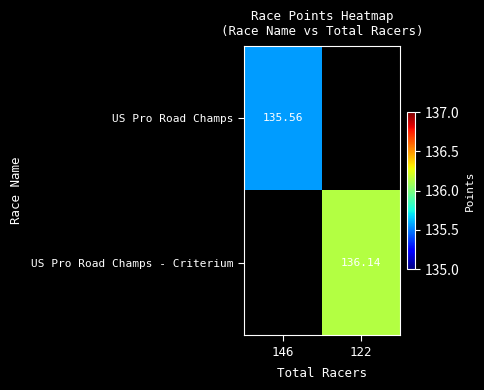

Is the value of US Pro Road Champs at 146 greater than the value of US Pro Road Champs - Criterium at 122?

No